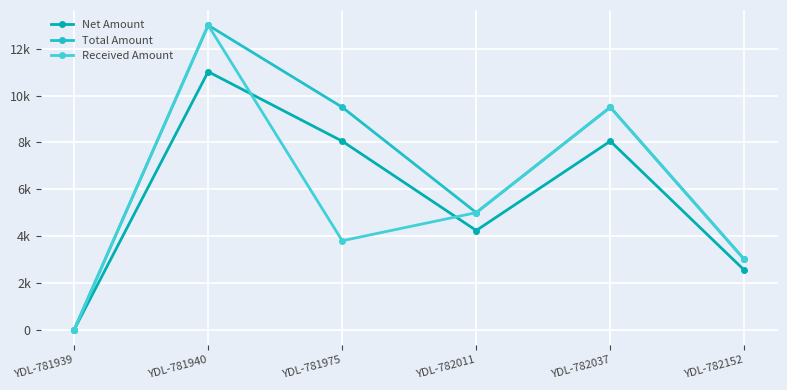

At how many categories does at least one series exceed 11455?

1